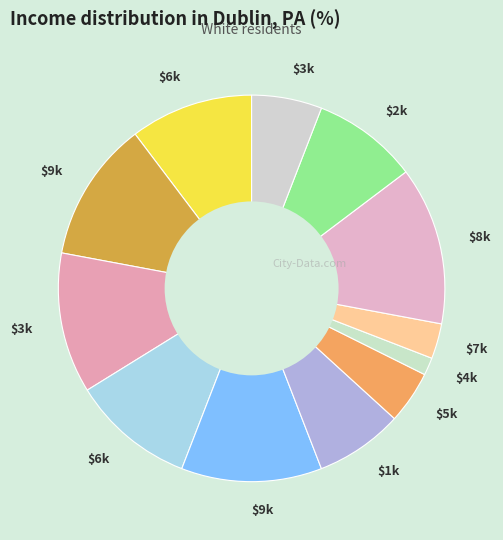

Which category has the biggest portion of the pie?

8